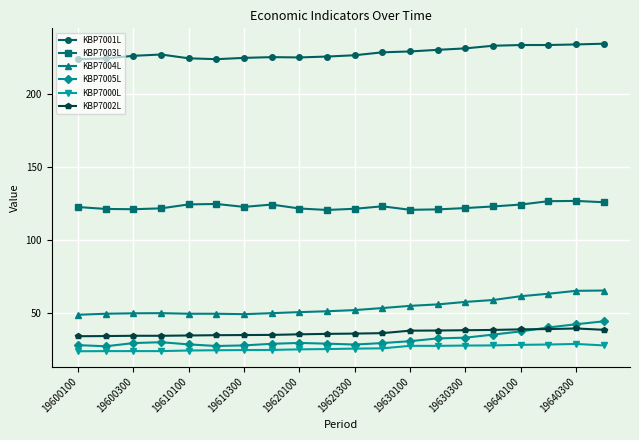

What is the greatest value displayed?

234.6